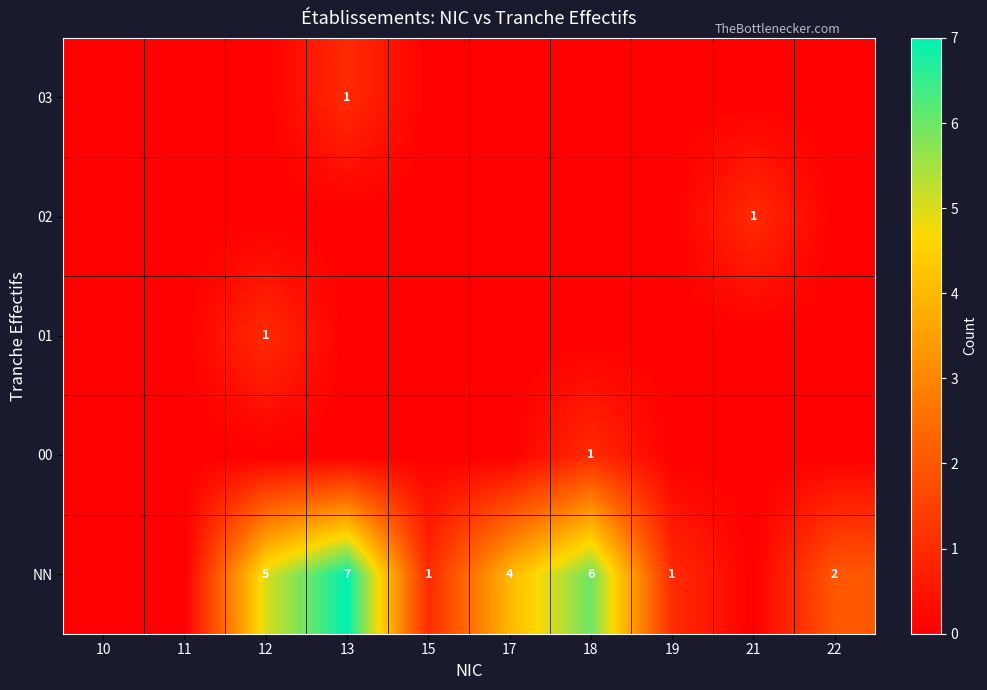

Is it true that 01 equals 1 at 12?

True